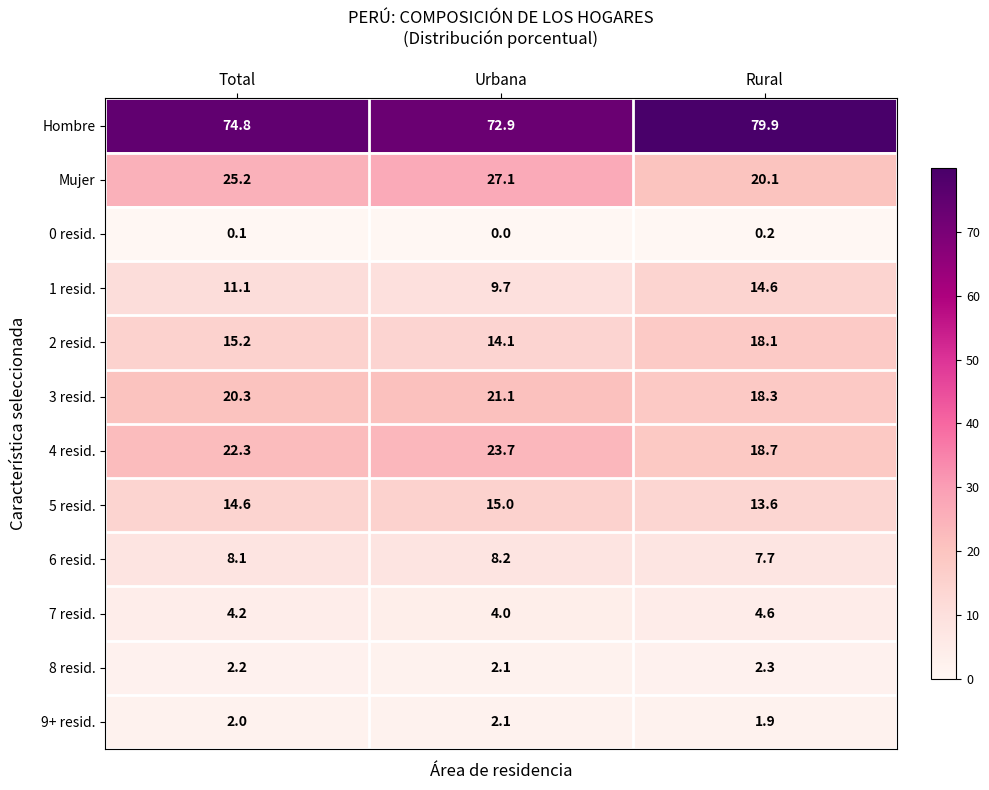

The Mujer series shows 5.7 at Rural. True or false?

False